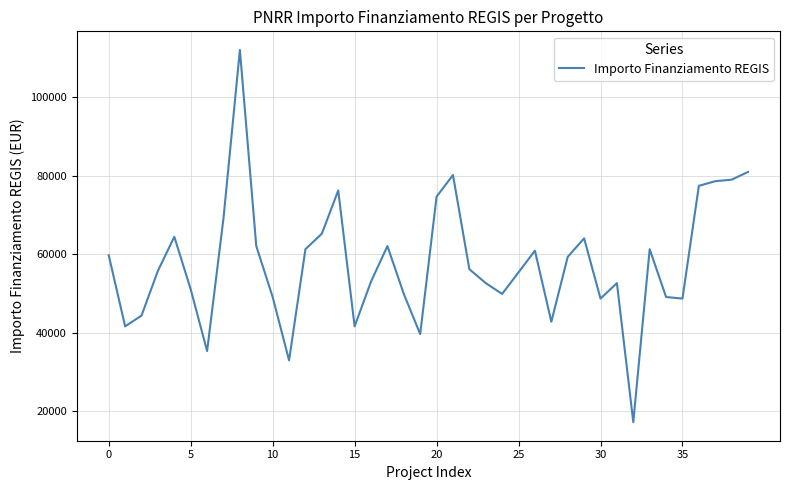

What is the maximum value shown in the chart?

111949.1